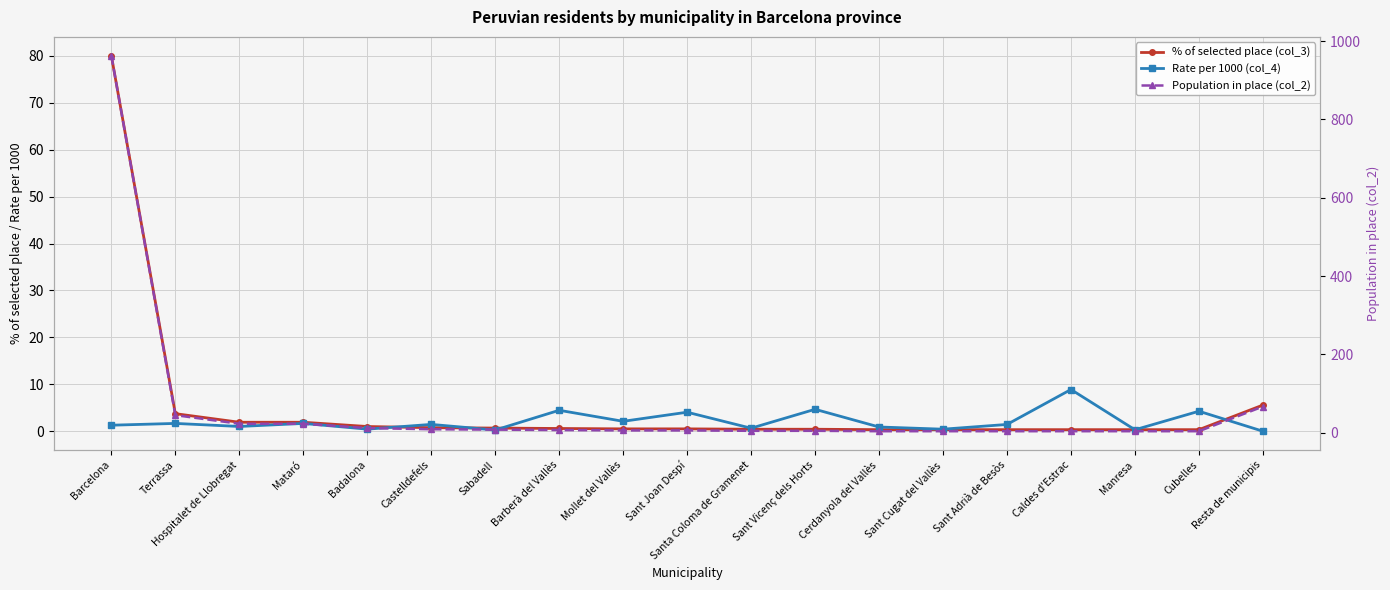

What is the highest value of the Rate per 1000 (col_4) series?

8.9